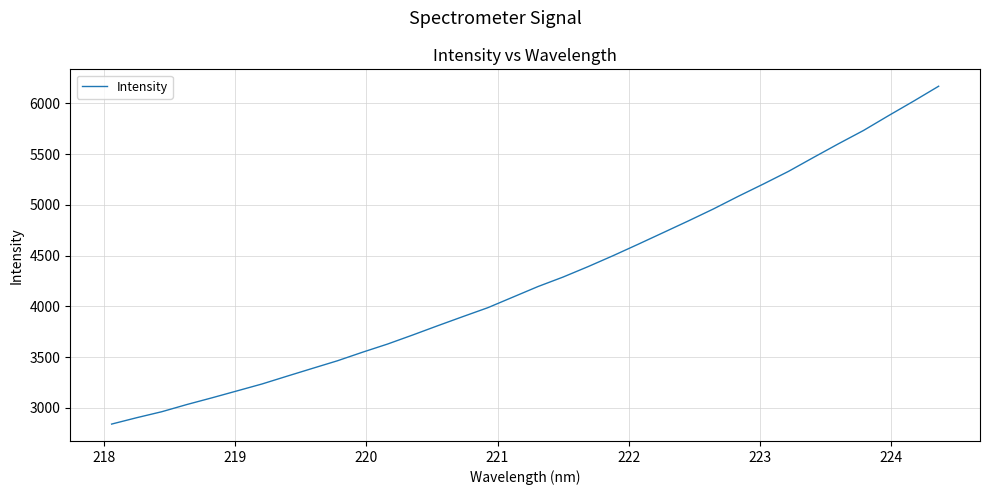

What is the difference between the maximum and minimum values?

3326.7